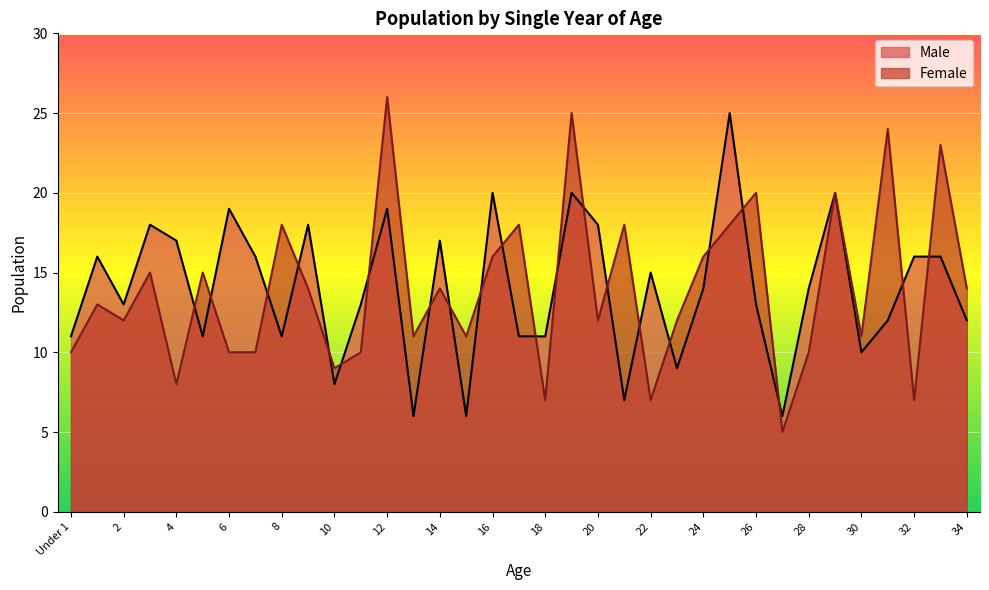

What position from the right is 28?

7